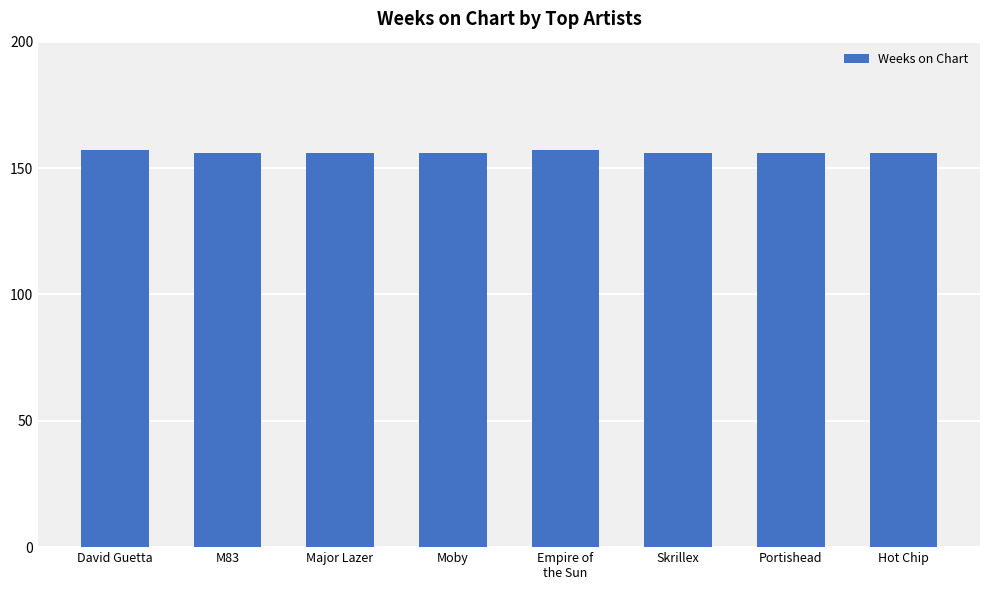

Reading left to right, what are all the values shown in this chart?

157	156	156	156	157	156	156	156